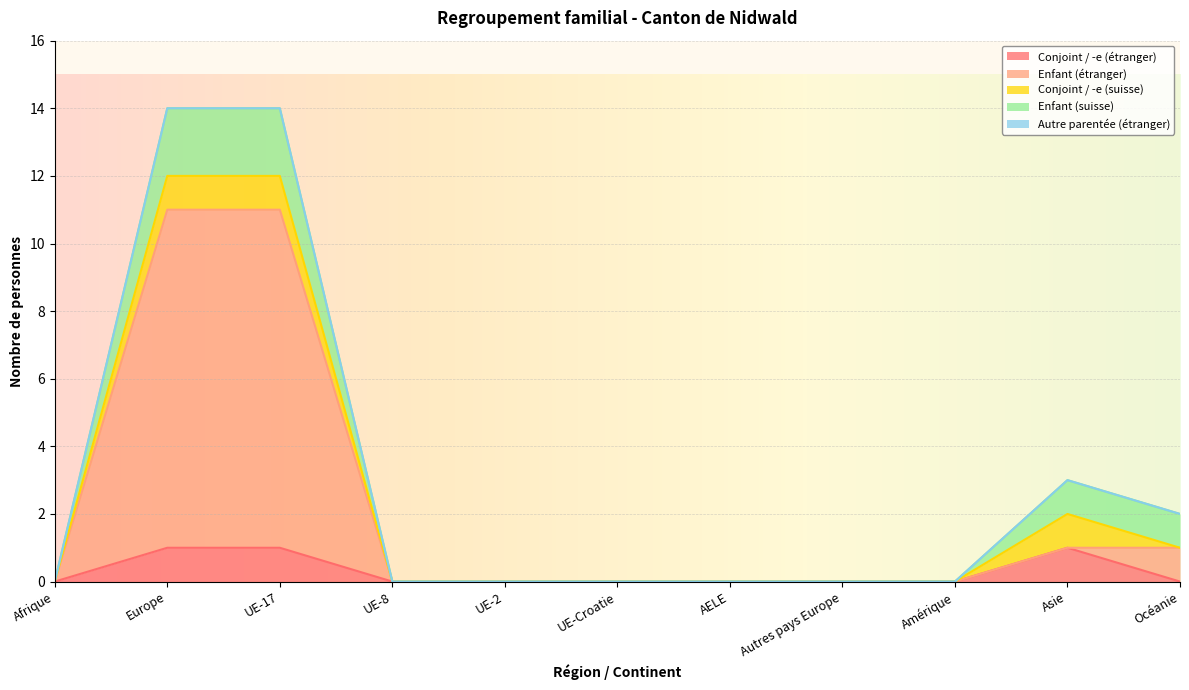

Reading left to right, extract all data points from this chart.

Conjoint / -e (étranger): 0	1	1	0	0	0	0	0	0	1	0
Enfant (étranger): 0	10	10	0	0	0	0	0	0	0	1
Conjoint / -e (suisse): 0	1	1	0	0	0	0	0	0	1	0
Enfant (suisse): 0	2	2	0	0	0	0	0	0	1	1
Autre parentée (étranger): 0	0	0	0	0	0	0	0	0	0	0